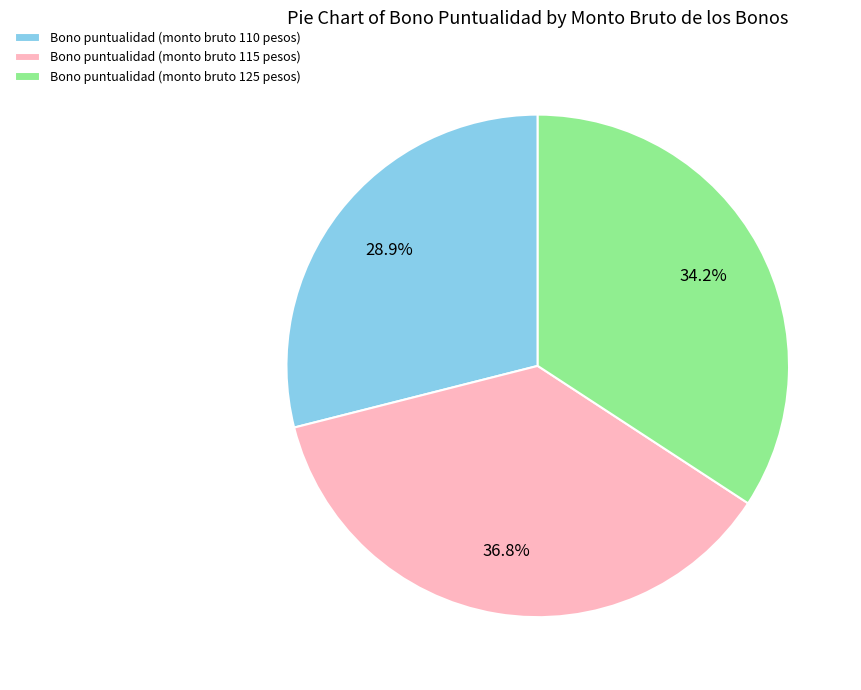

Combined, do Bono puntualidad (monto bruto 110 pesos) and Bono puntualidad (monto bruto 115 pesos) account for over 50%?

Yes